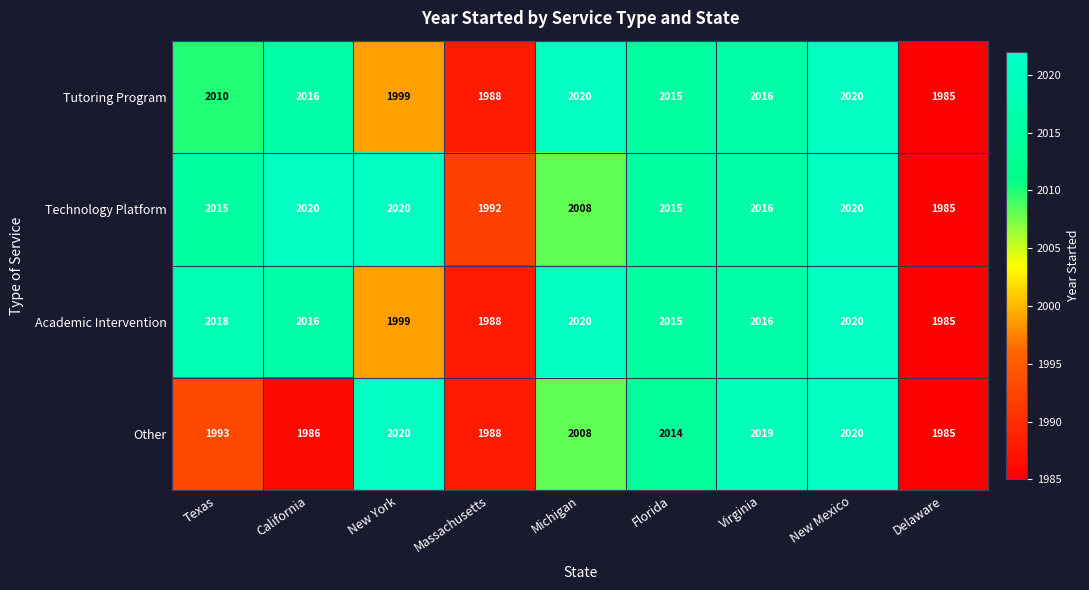

What is the approximate value of Academic Intervention at New York, to the nearest 10?

2000